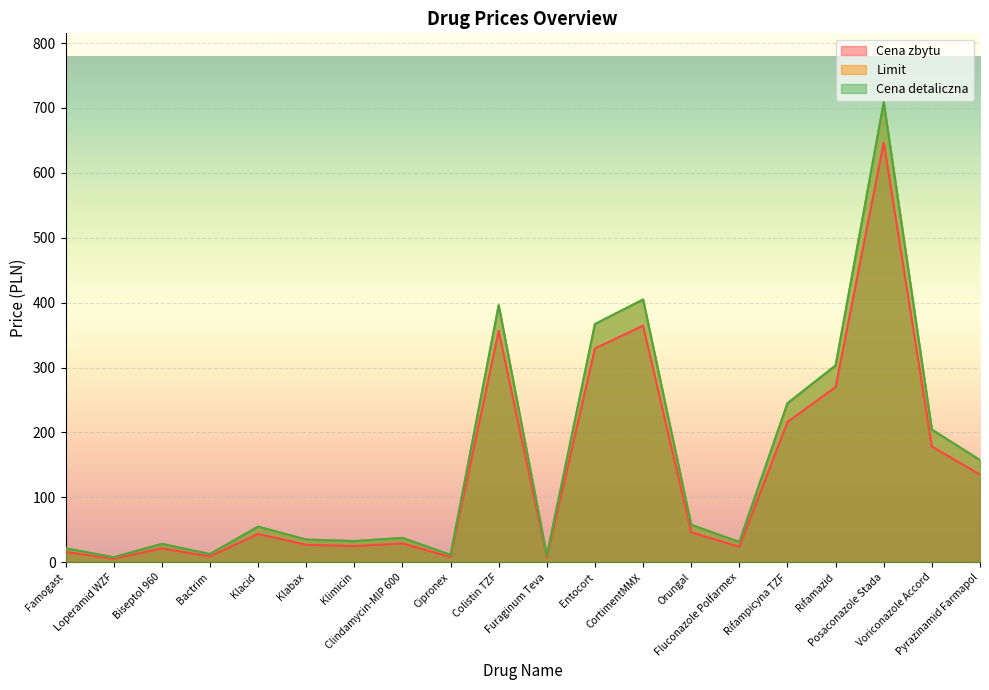

Which category has the highest value in the Cena detaliczna series?

Posaconazole Stada